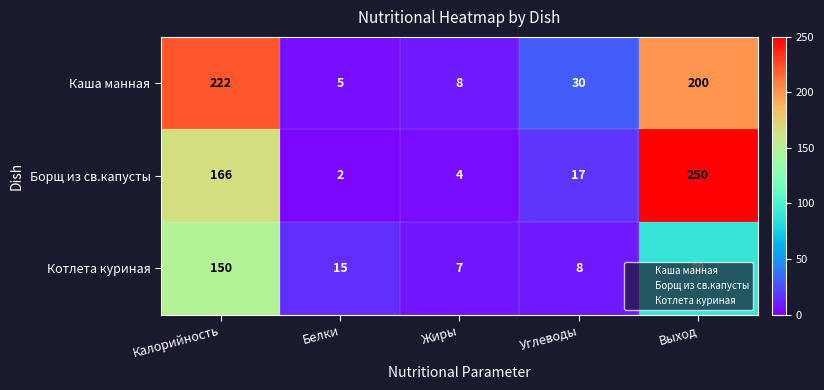

At which label does Каша манная first exceed 30?

Калорийность